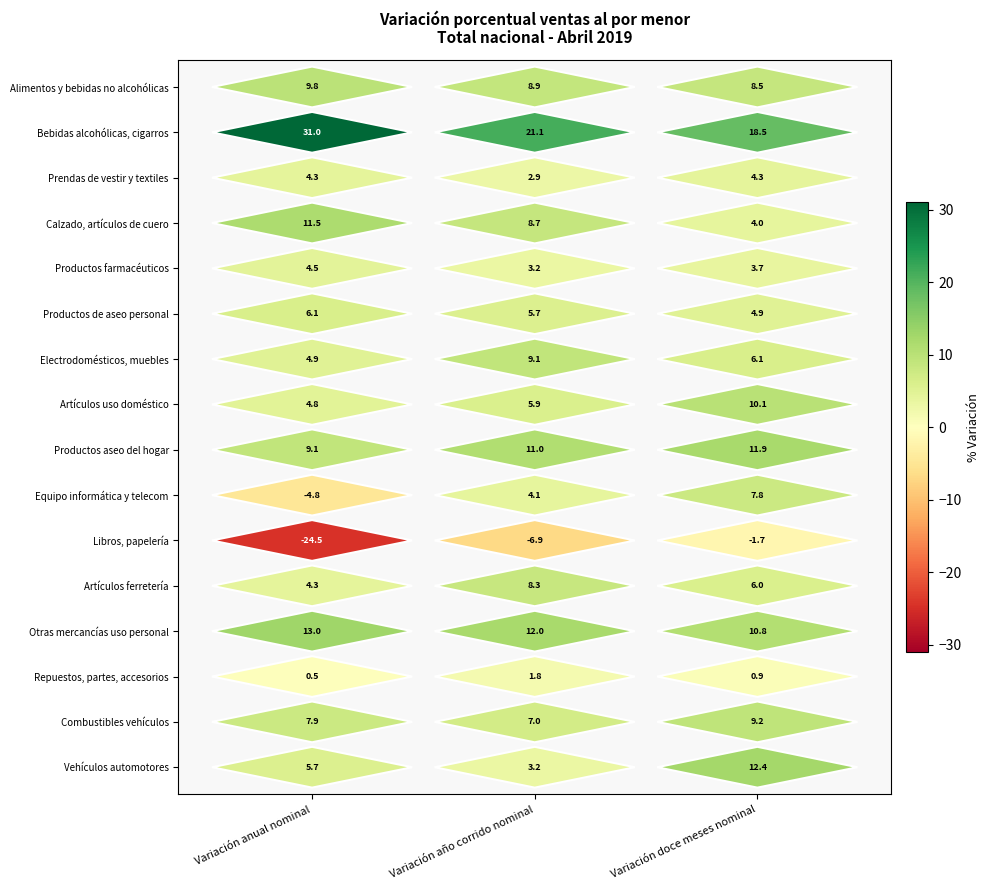

Which category has the lowest value across all series?

Variación anual nominal